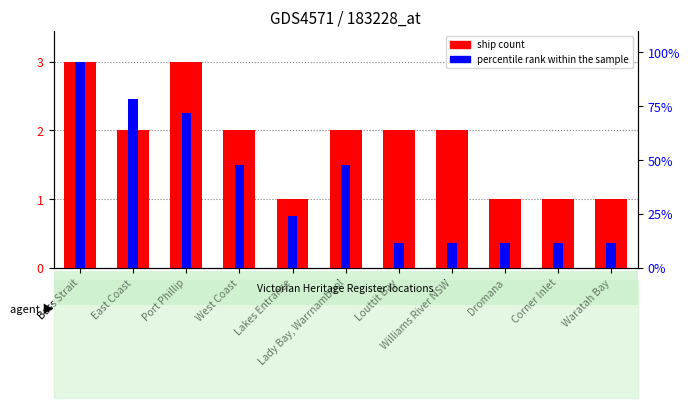

Which series changed the most between Bass Strait and Louttit Bay?

percentile rank within the sample